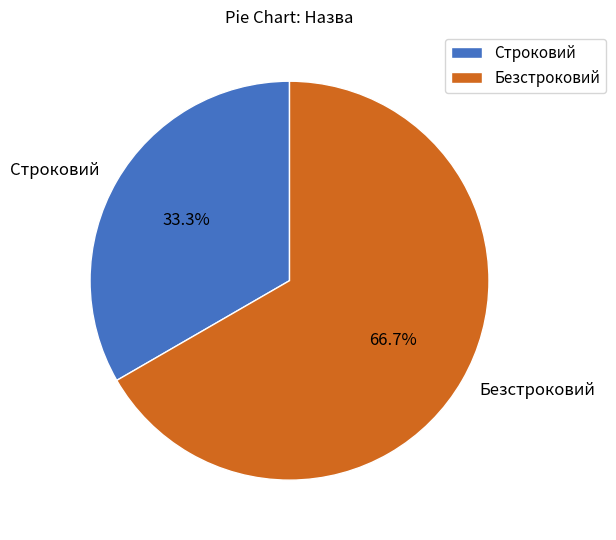

What is the ratio of the value at Строковий to the value at Безстроковий?

0.5